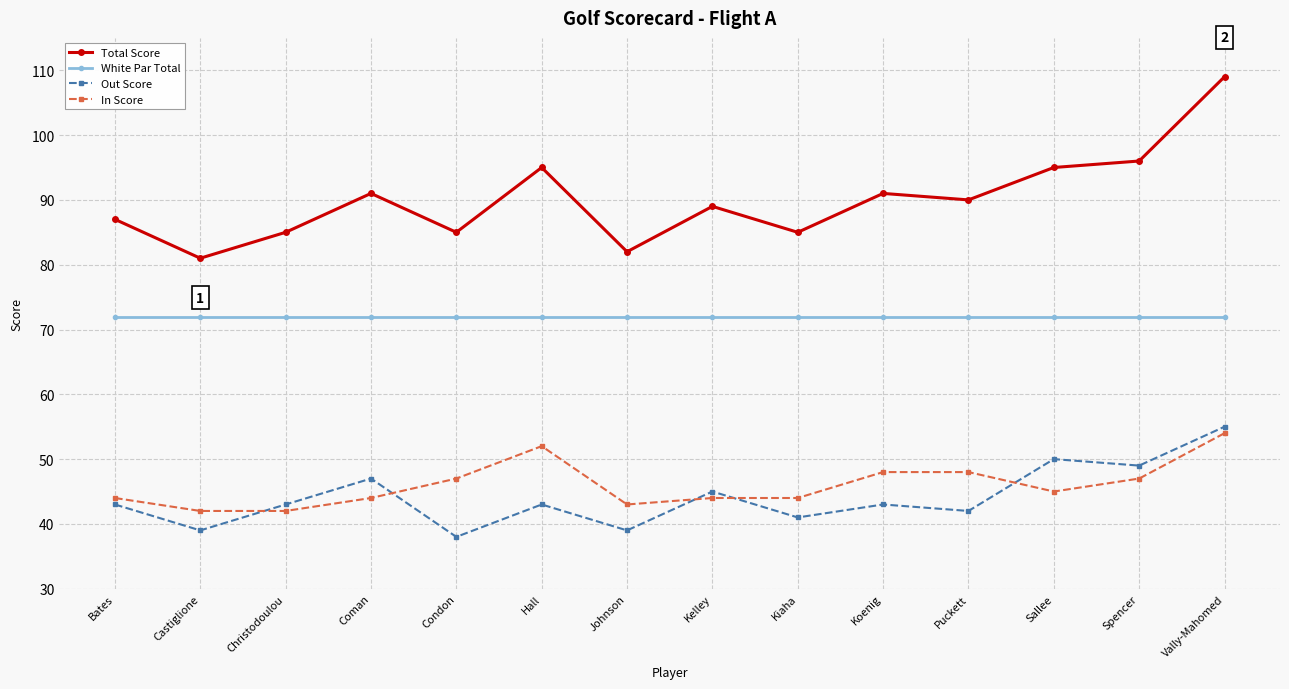

True or false: Out Score and In Score intersect in this chart.

True